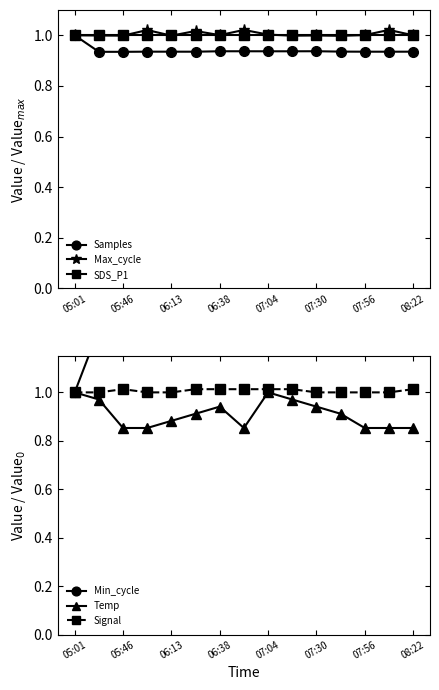

True or false: Samples has more than 1 points higher than both neighbors.

True